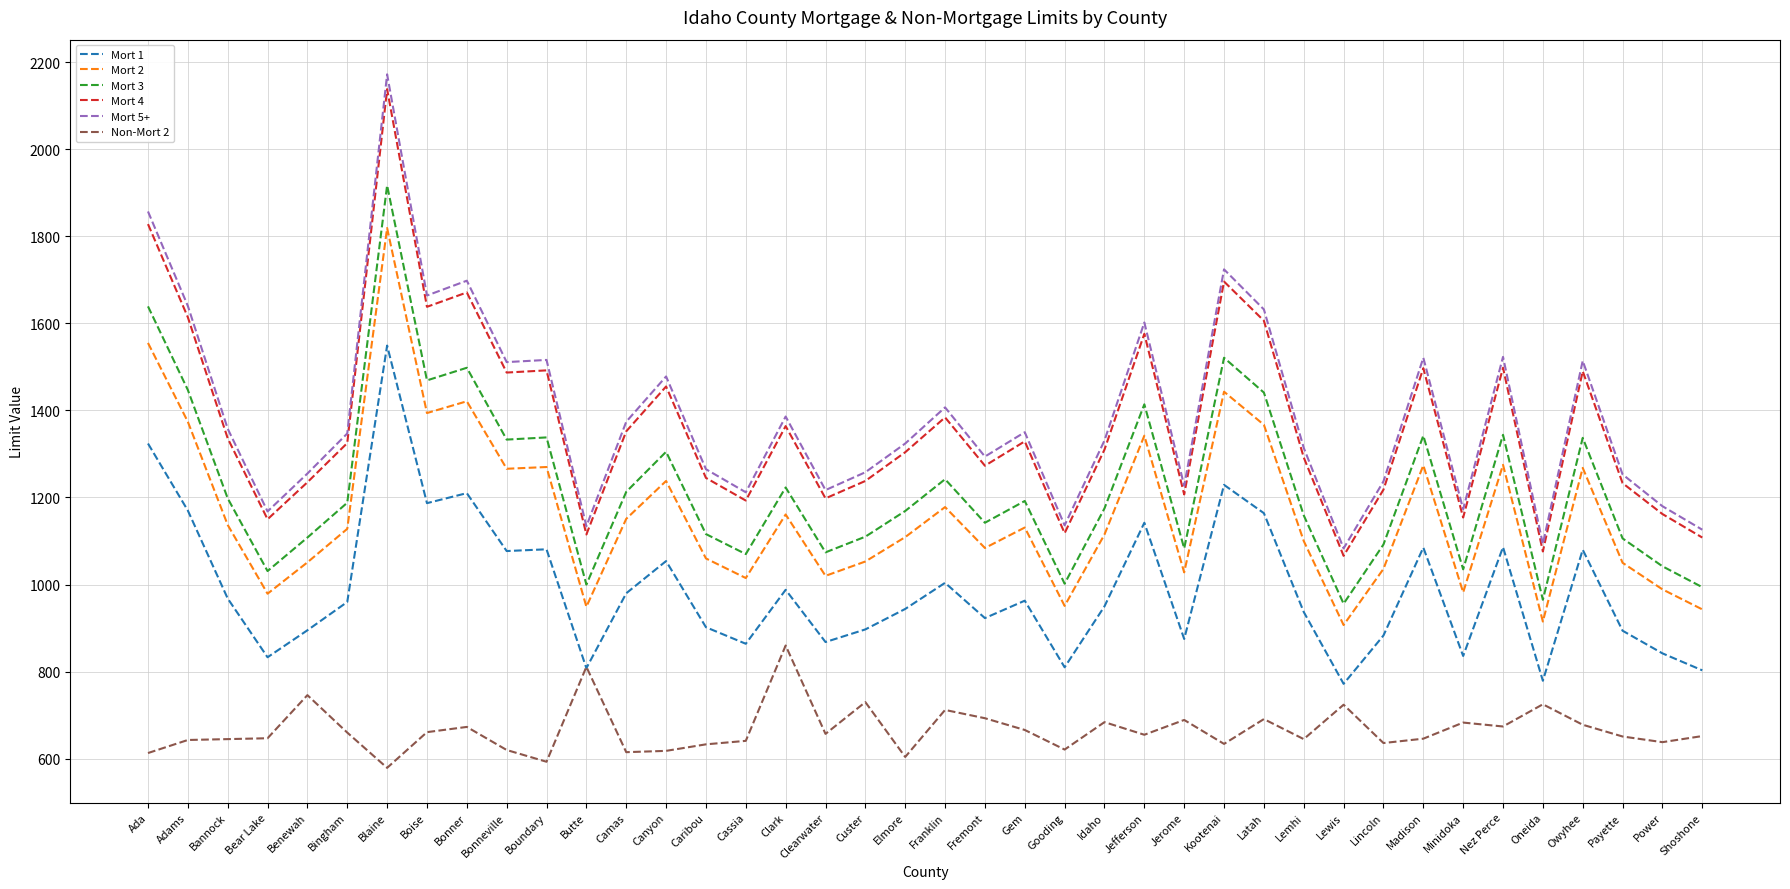

What is the difference between the highest and lowest values at Lewis?

359